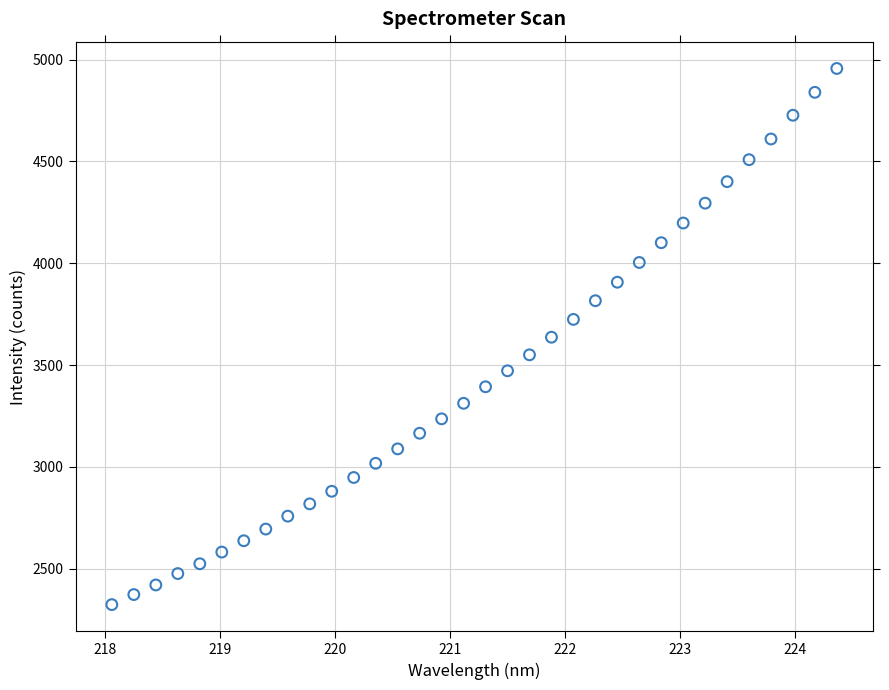

What is the range of X values (max minus min)?

6.3